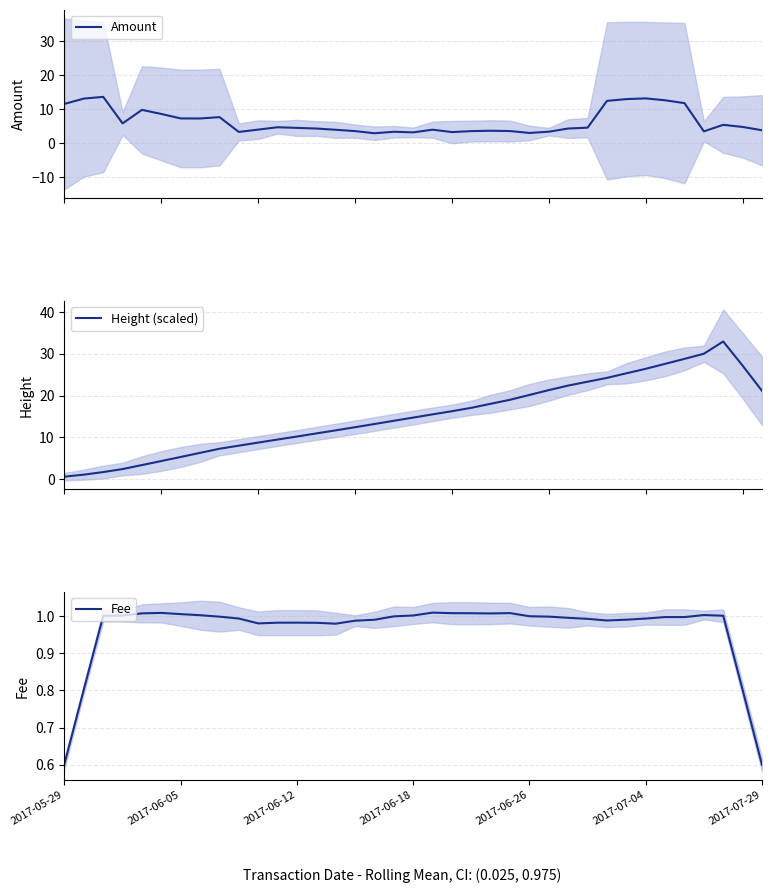

Rank the series by their average value, from highest to lowest.

Height (scaled), Amount, Fee